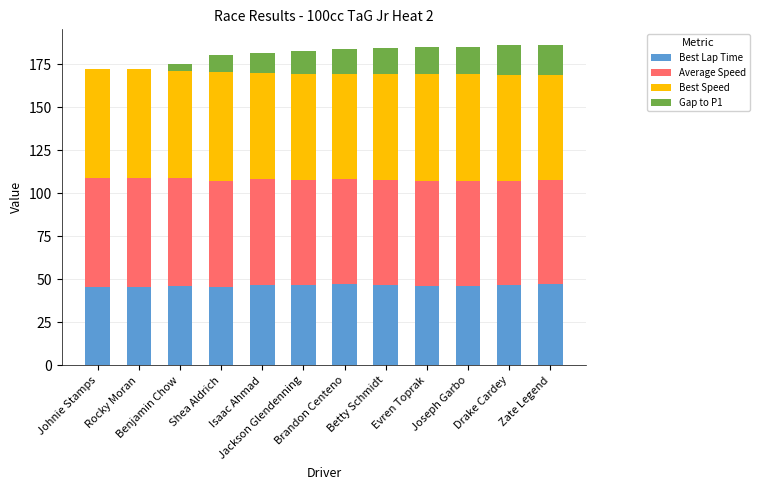

What is the sum of all Best Lap Time values?

557.0